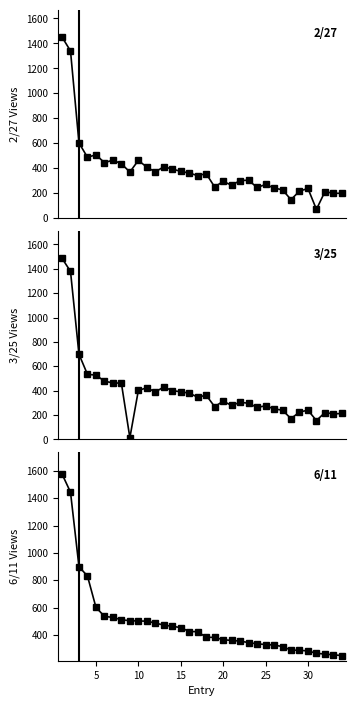

At how many categories does at least one series exceed 391?

17